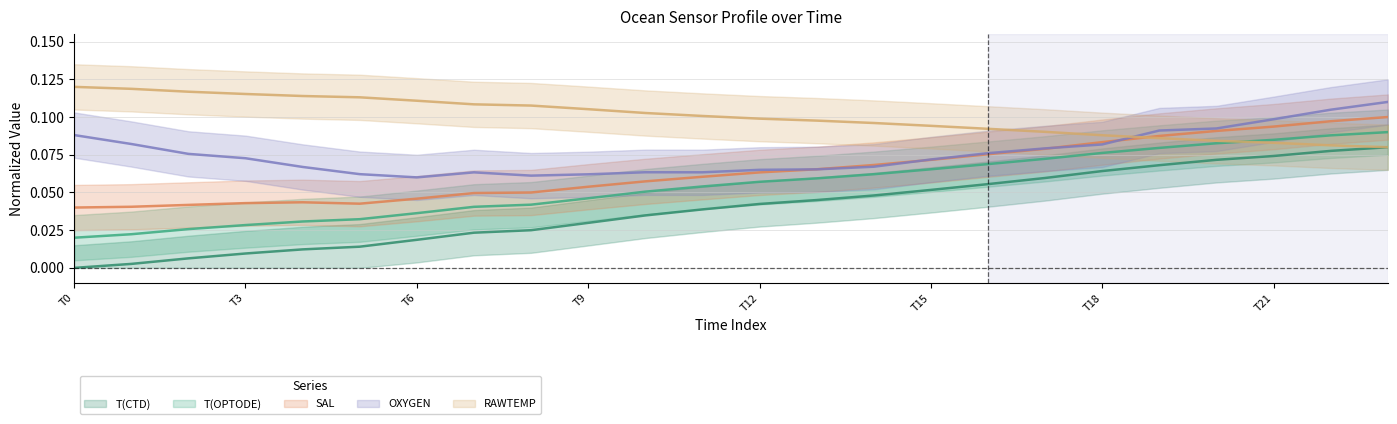

What is the difference between the maximum and minimum values in the SAL series?

0.1